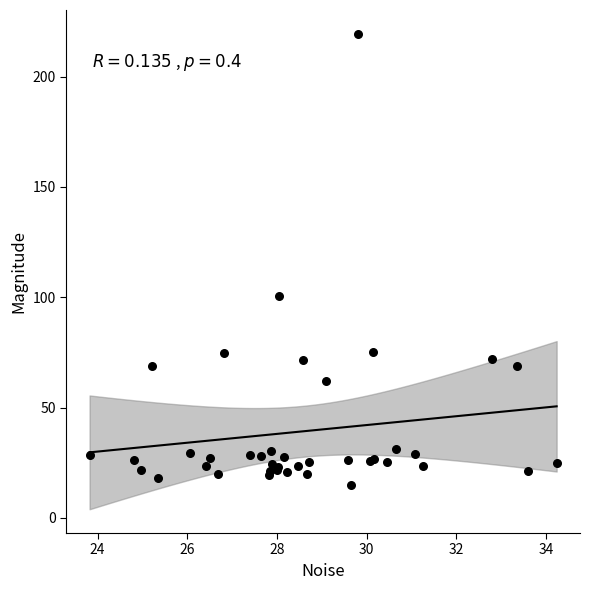

What Y value in the scatter plot is closest to 117?

100.7